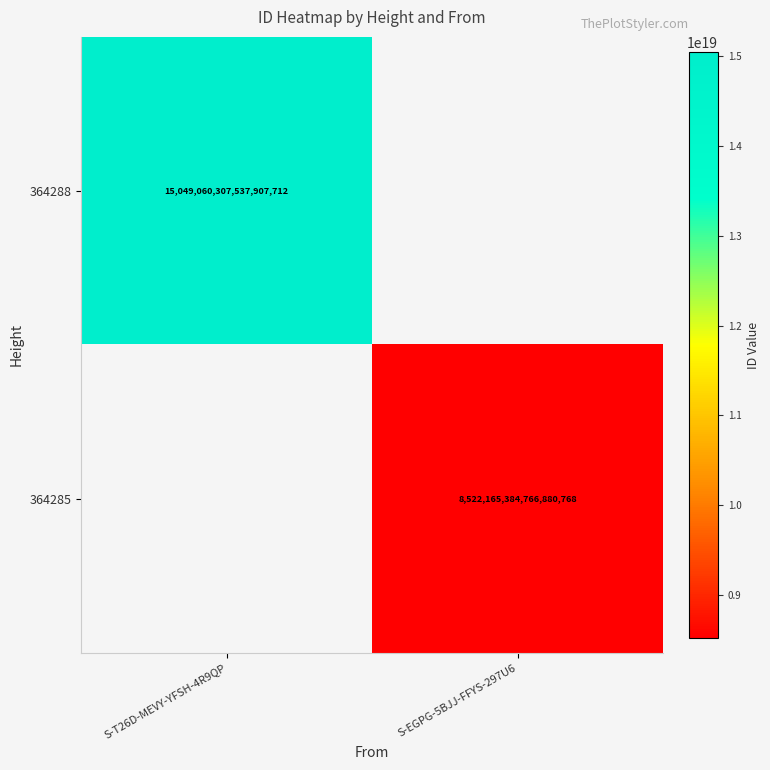

The 364288 series shows 9065833949142352896 at S-T26D-MEVY-YFSH-4R9QP. True or false?

False